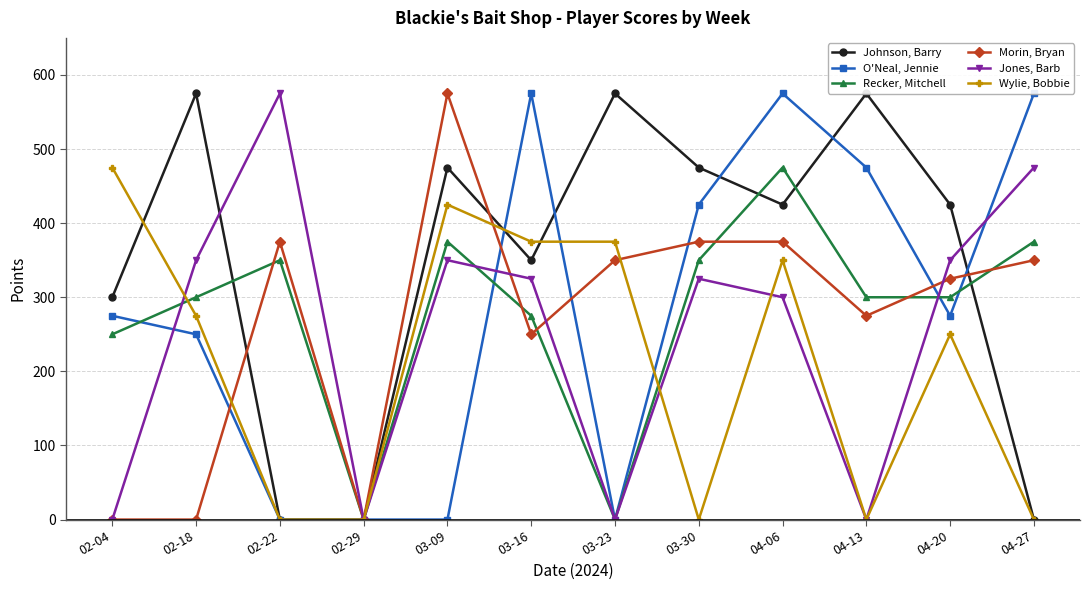

Where do O'Neal, Jennie and Johnson, Barry first cross each other?

03-09 and 03-16